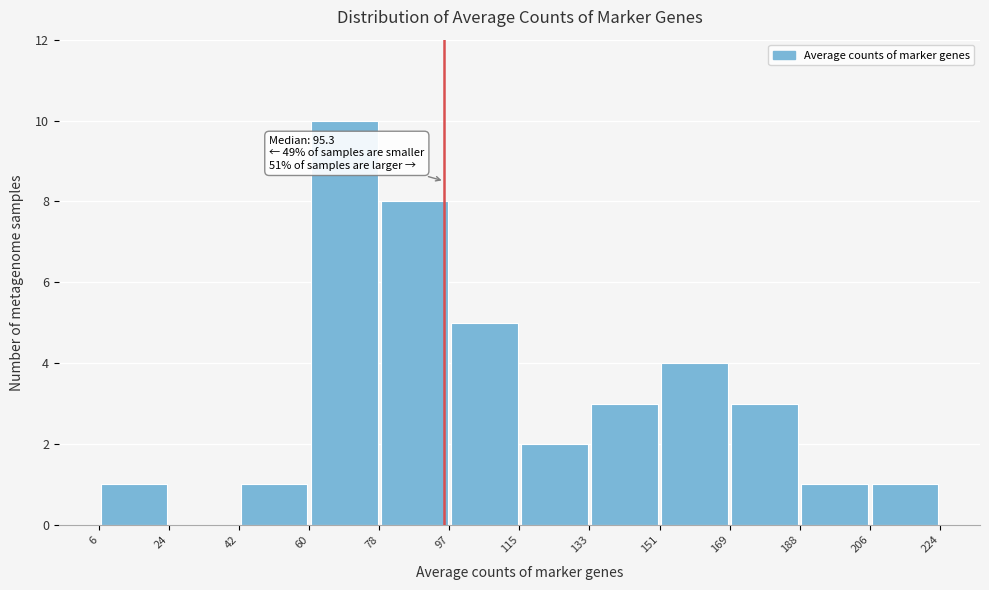

Which range on the x-axis has the tallest bar?

60 to 78